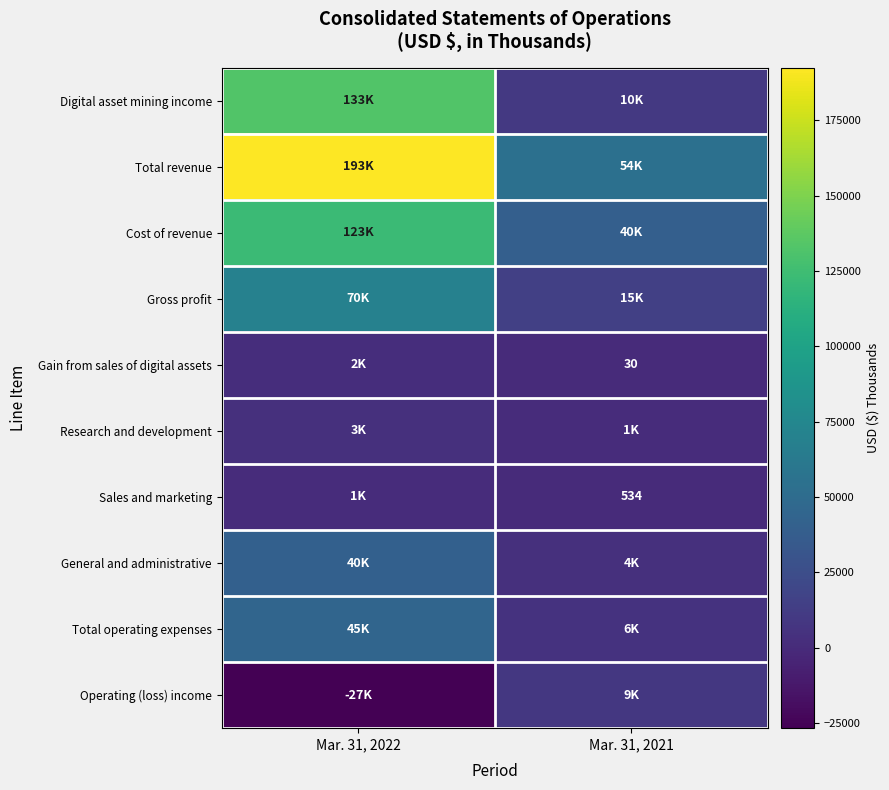

How many distinct data groups are displayed?

10